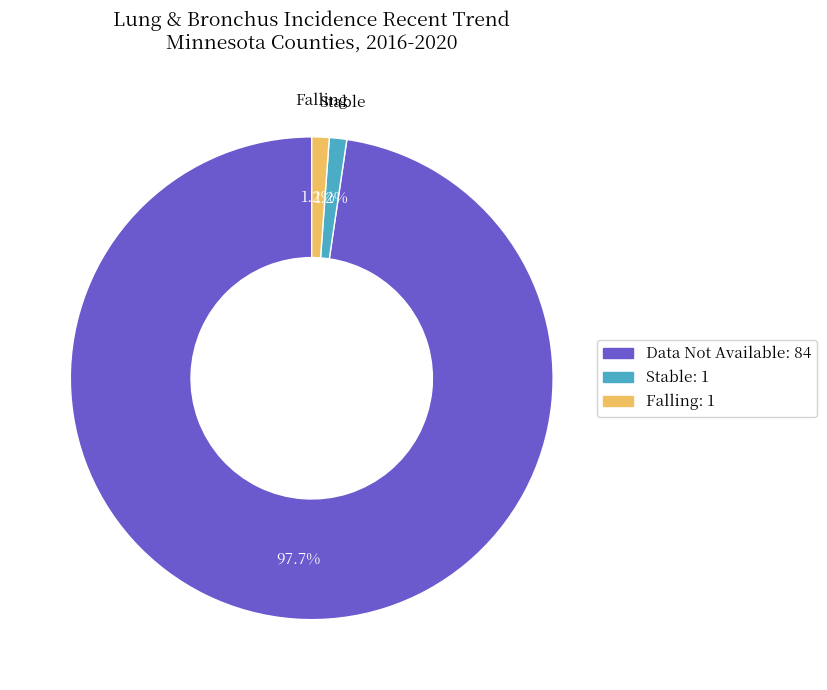

Is there a majority slice in this chart?

Yes